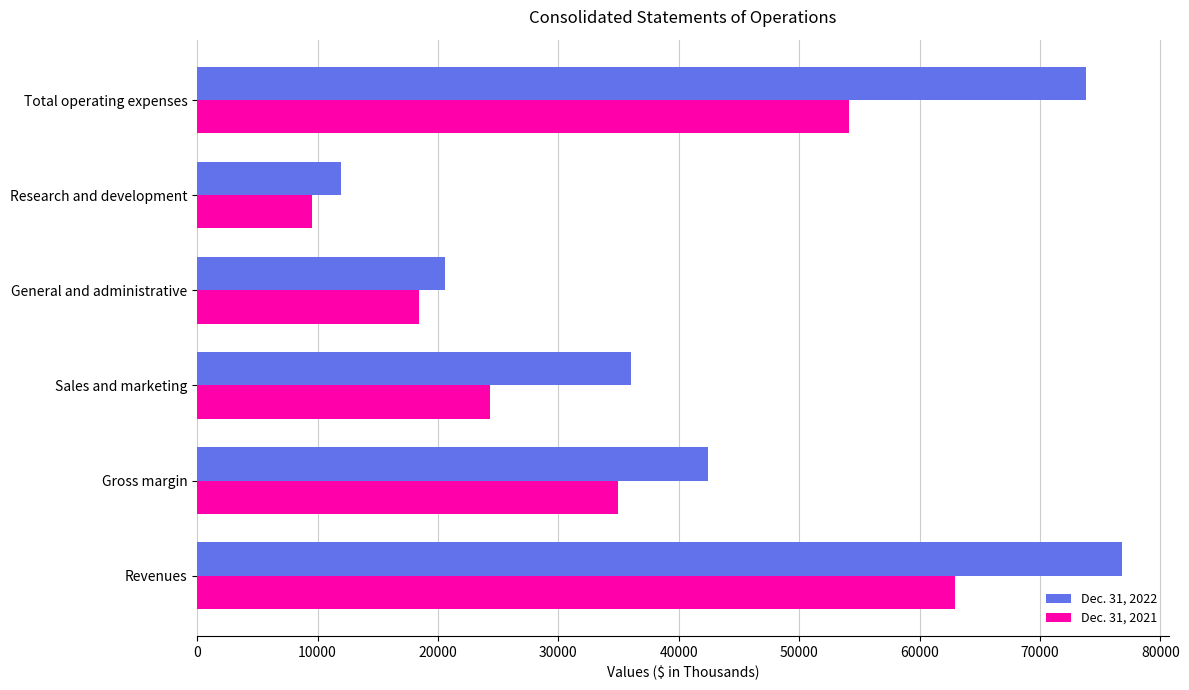

Read the Dec. 31, 2022 value at Total operating expenses, to the nearest 100.

73800